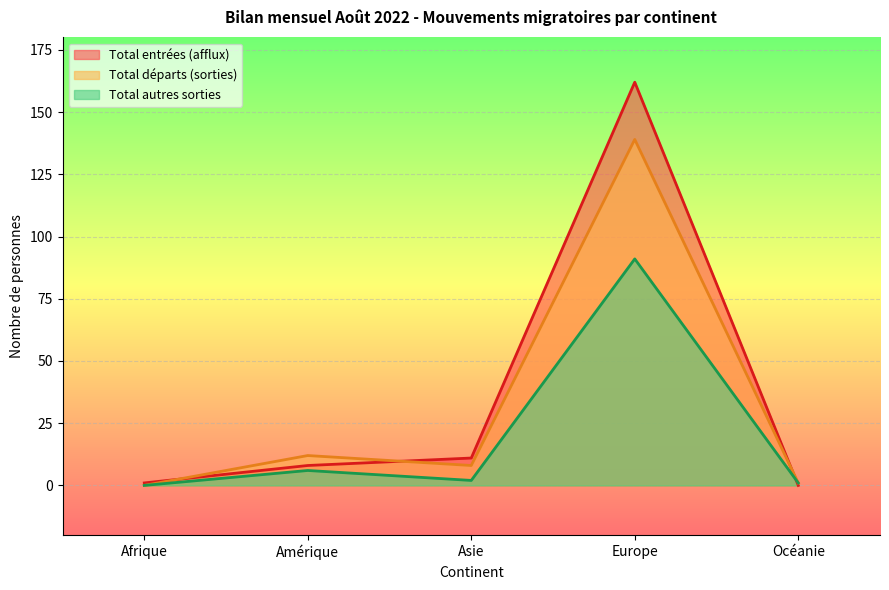

Where is Total autres sorties nearest to the value 45?

Amérique